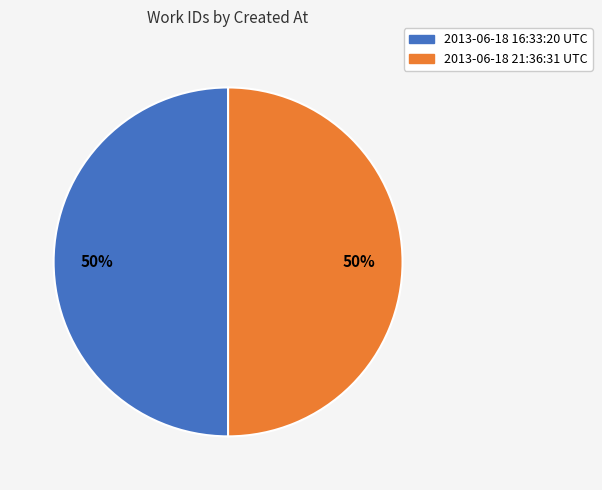

Do 2013-06-18 16:33:20 UTC and 2013-06-18 21:36:31 UTC together represent more than half of the pie?

Yes